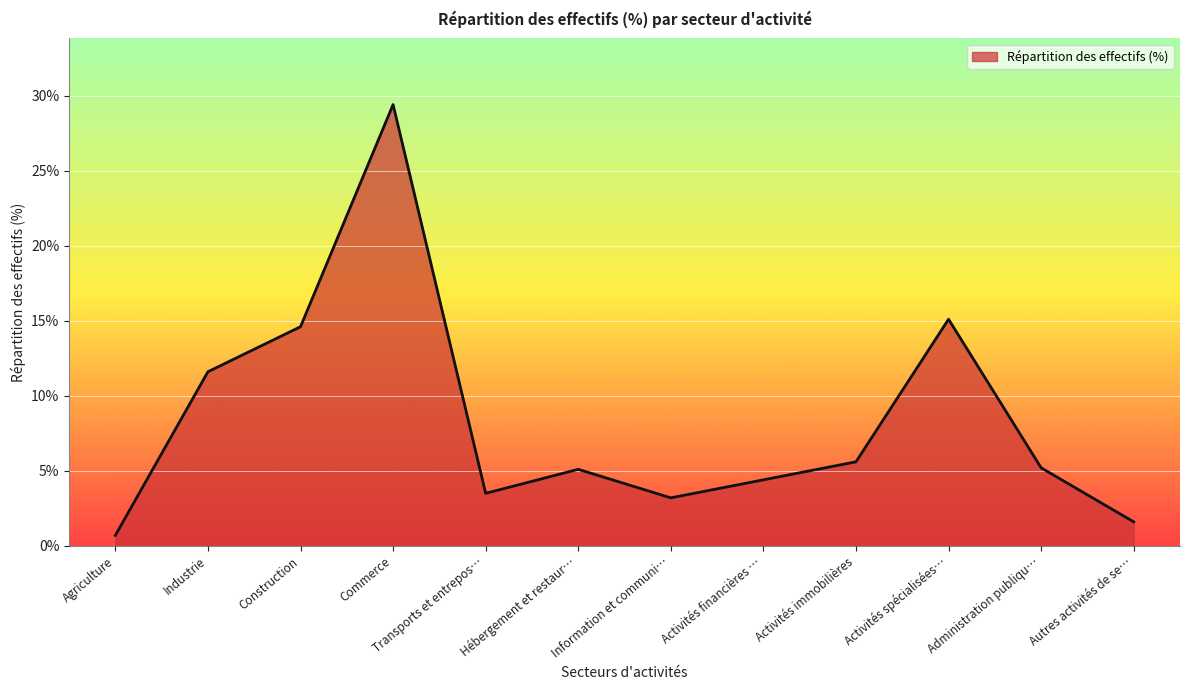

Is it true that the value at Administration publiqu… is 7.0?

False